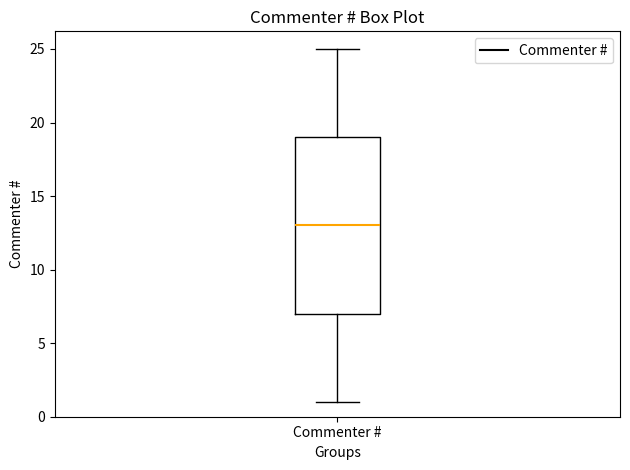

Read this box plot against the y-axis: the position of the median line, the range covered by the box, and the ends of both whiskers. The values are not printed on the chart, so give them approximately, as read against the axis.

median 13, box 7 to 19, whiskers 1 to 25